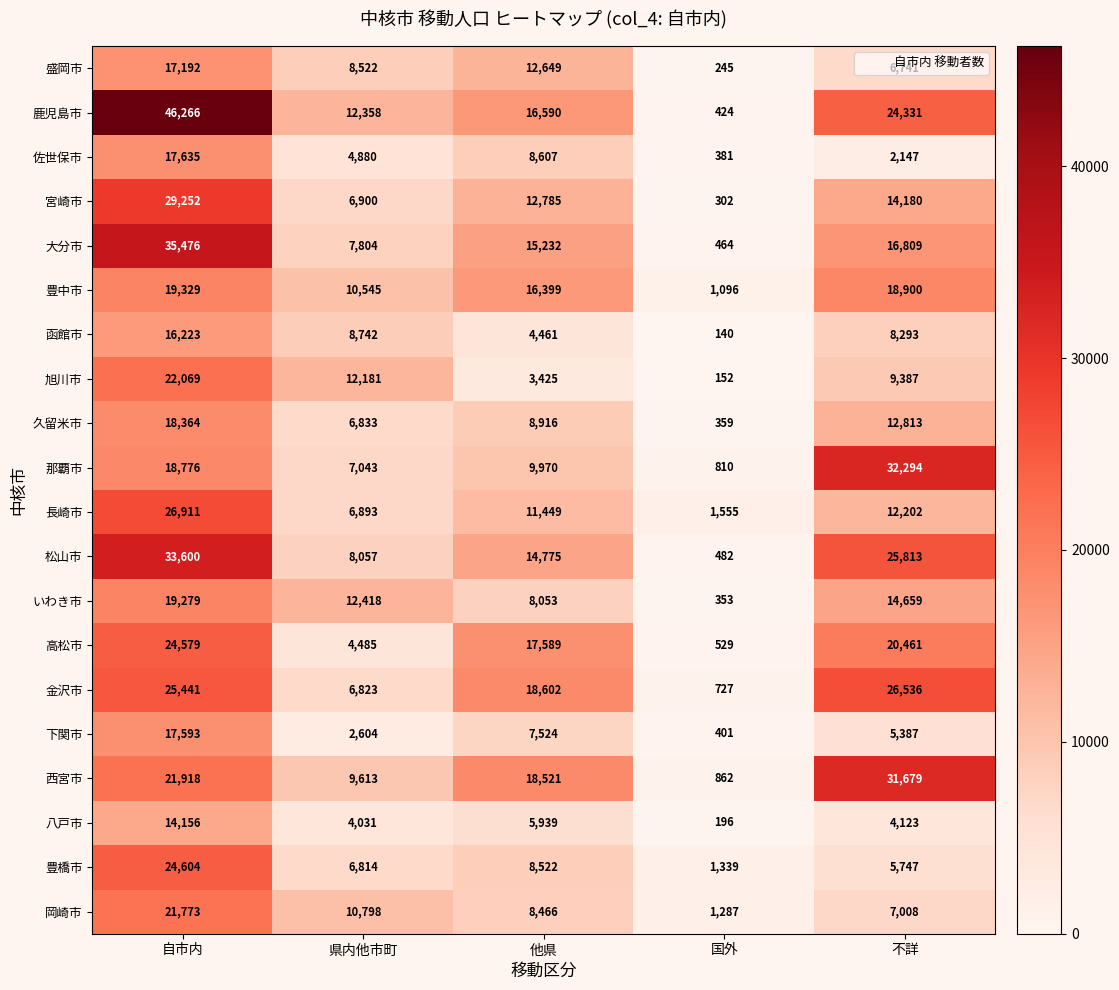

At 国外, list the series in order from largest to smallest.

長崎市, 豊橋市, 岡崎市, 豊中市, 西宮市, 那覇市, 金沢市, 高松市, 松山市, 大分市, 鹿児島市, 下関市, 佐世保市, 久留米市, いわき市, 宮崎市, 盛岡市, 八戸市, 旭川市, 函館市